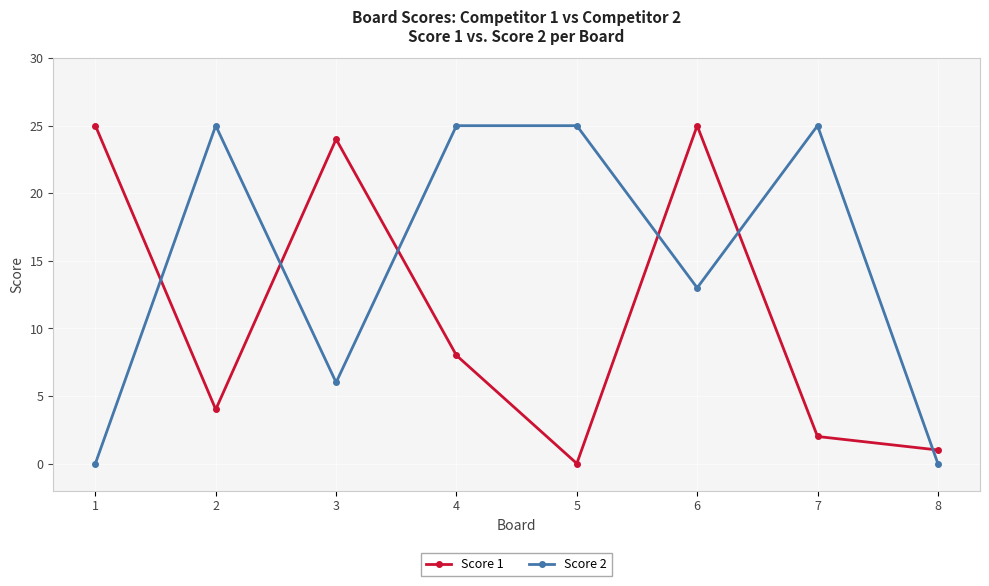

What are all the series names shown in the legend?

Score 1, Score 2